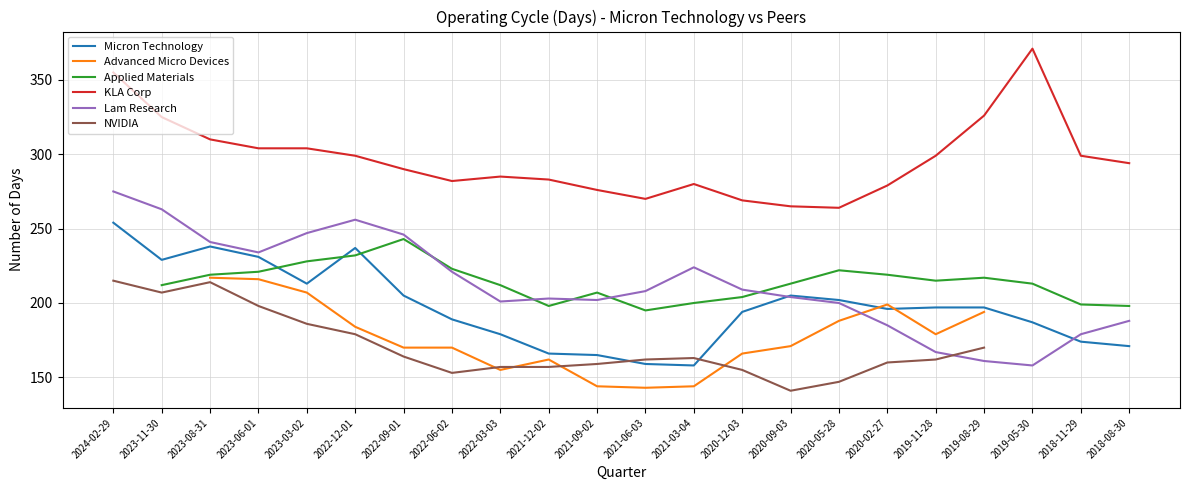

What is the difference between the Micron Technology values at 2022-09-01 and 2022-06-02?

16